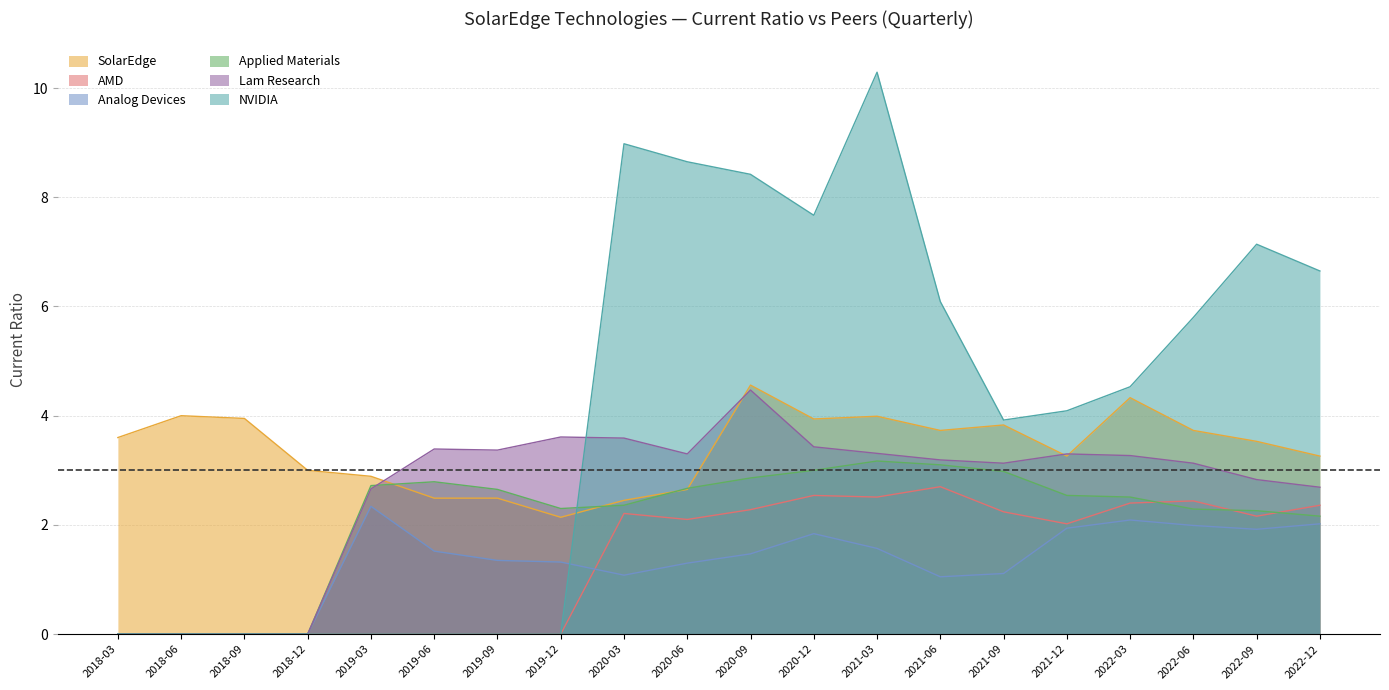

True or false: Lam Research has more than 0 interior local peaks.

True